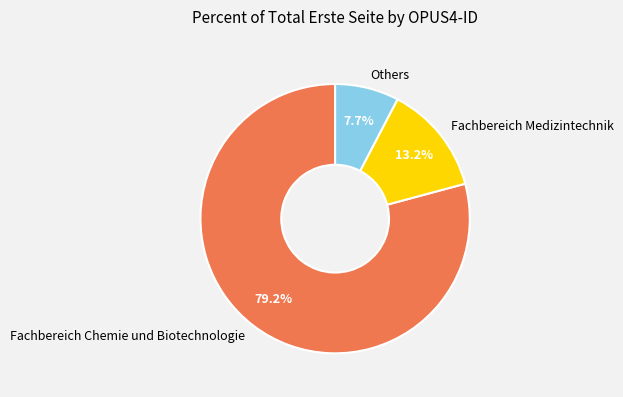

Do Fachbereich Chemie und Biotechnologie and Others together represent more than half of the pie?

Yes